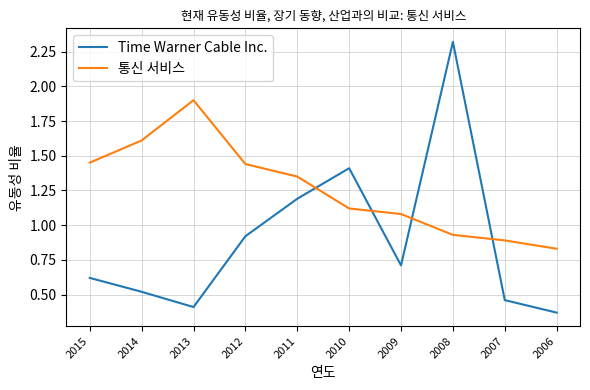

At which label is Time Warner Cable Inc. closest to 1?

2012